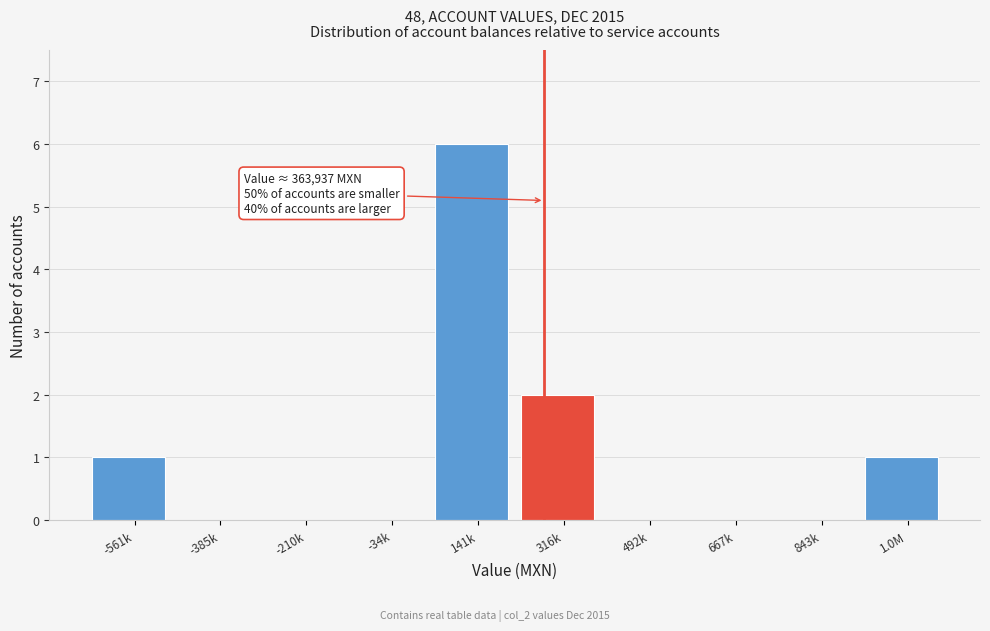

Reading right to left, extract all data points from this chart.

1.0M=1	843k=0	667k=0	492k=0	316k=2	141k=6	-34k=0	-210k=0	-385k=0	-561k=1